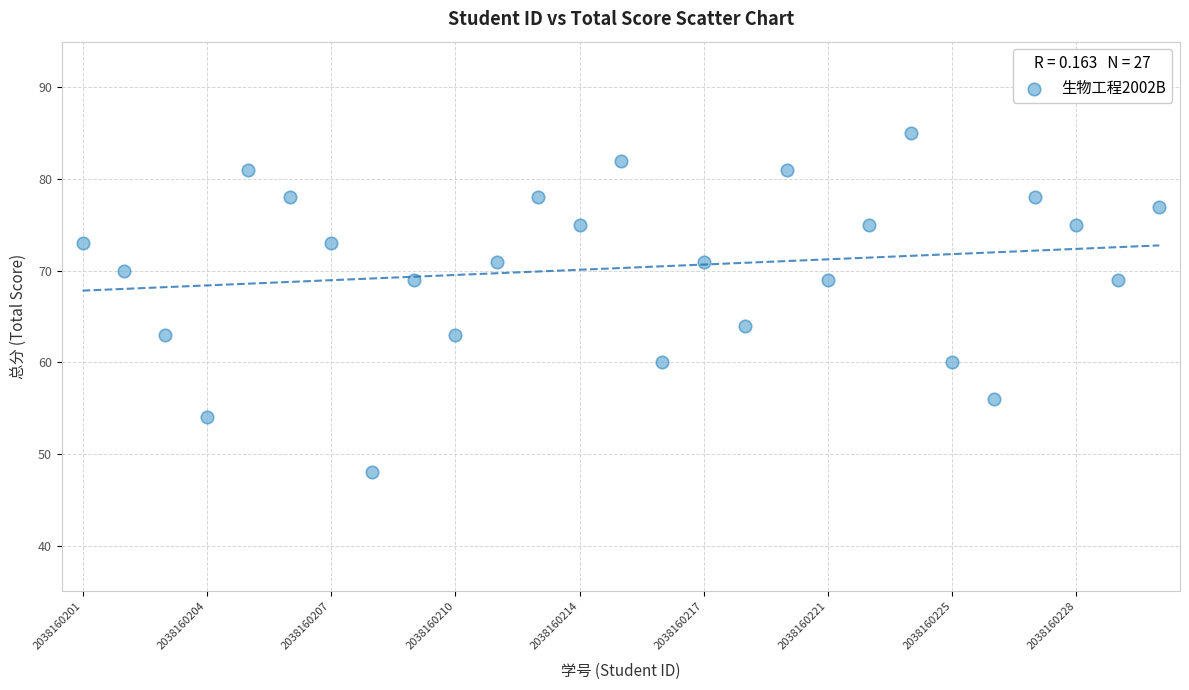

What is the range of Y values (max minus min)?

37